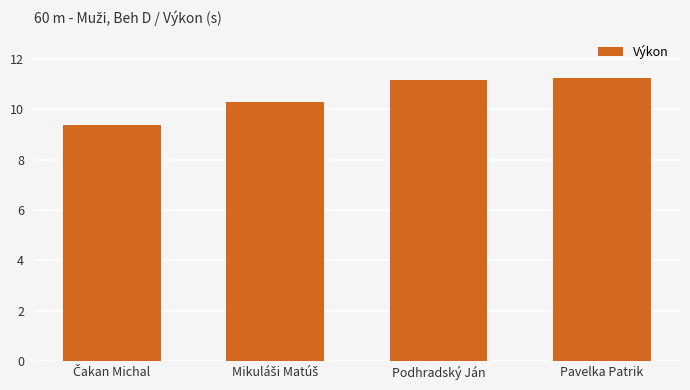

Where does the data first go above 11?

Podhradský Ján